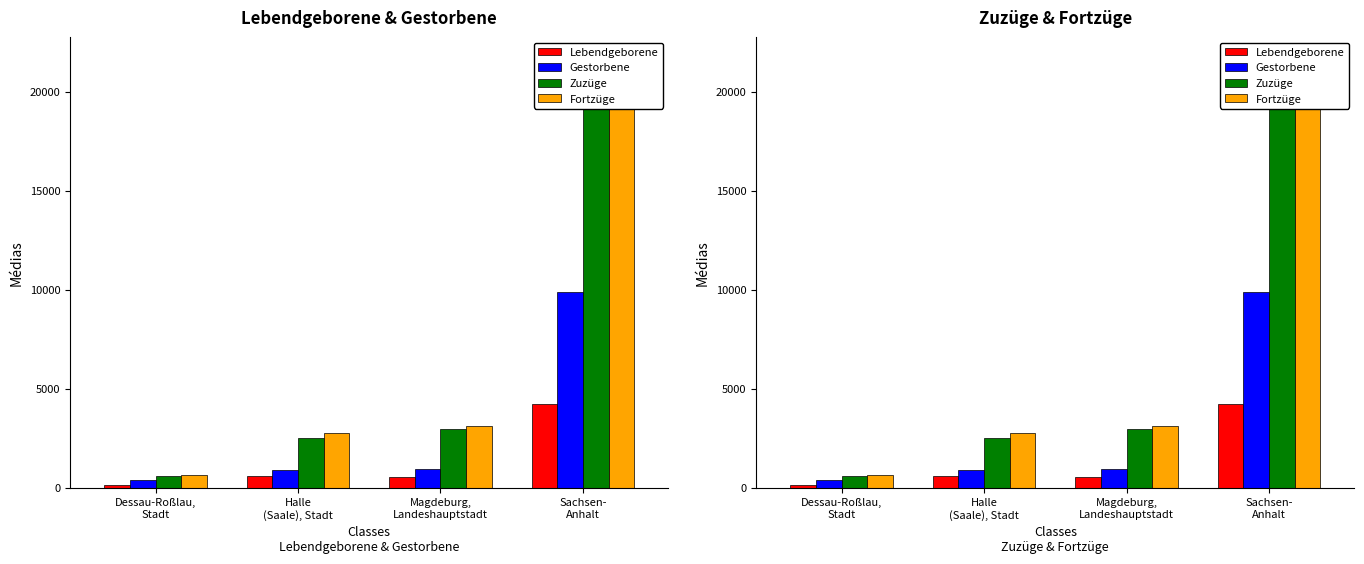

Which series changed the most between Dessau-Roßlau,
Stadt and Halle
(Saale), Stadt?

Fortzüge